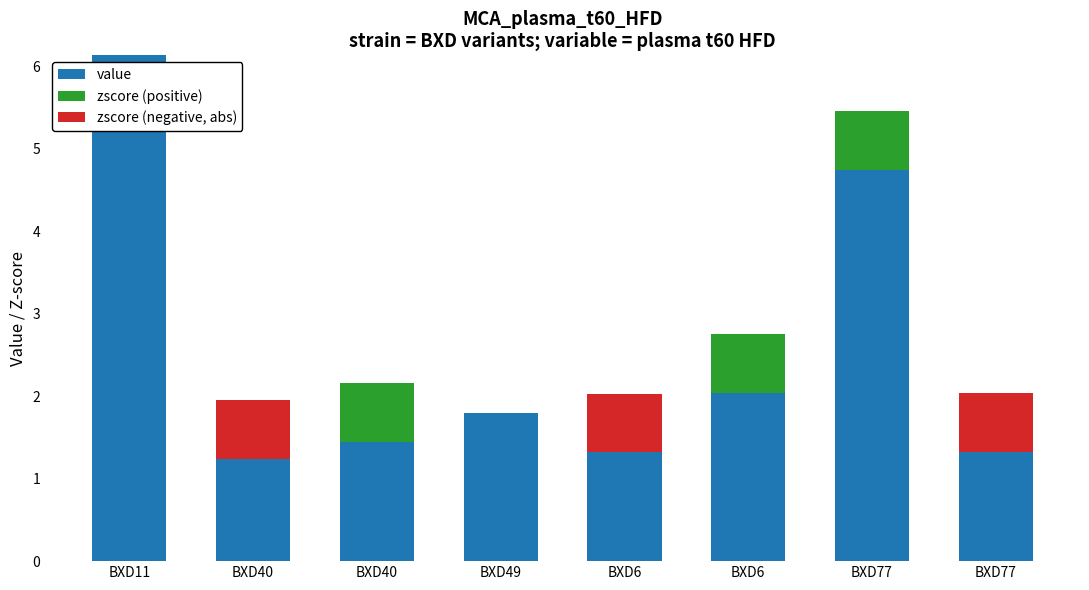

Does the chart contain stacked bars?

Yes